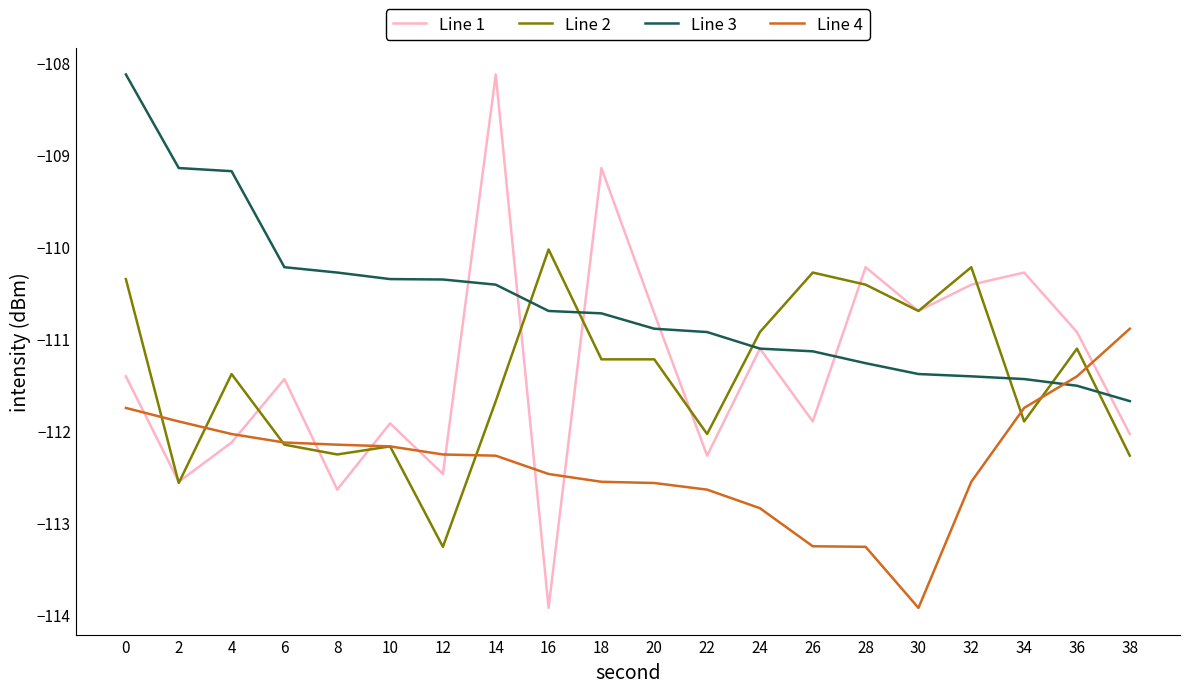

What is the sum of the Line 3 values at 8 and 2?

-219.4